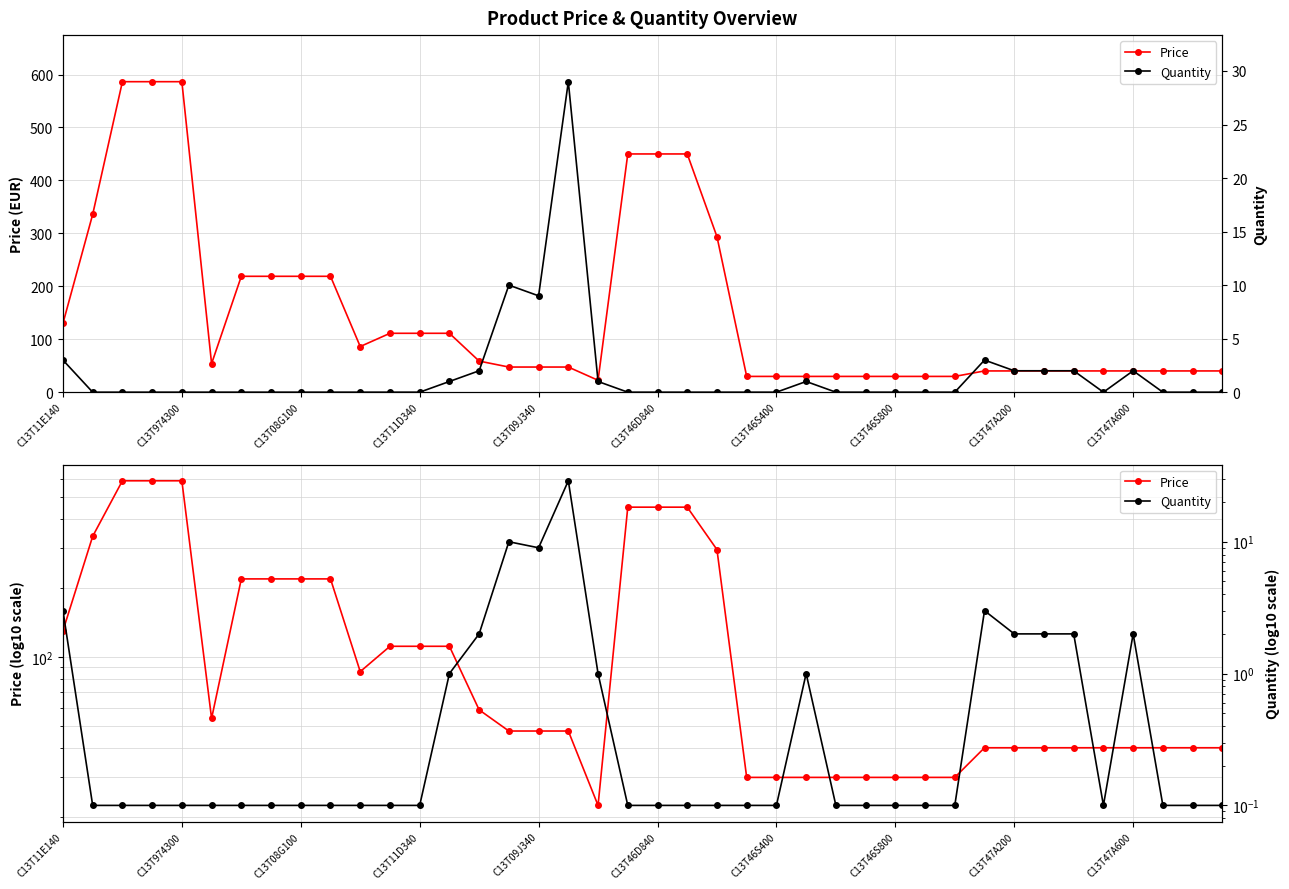

What position from the right is C13T47A600?

4